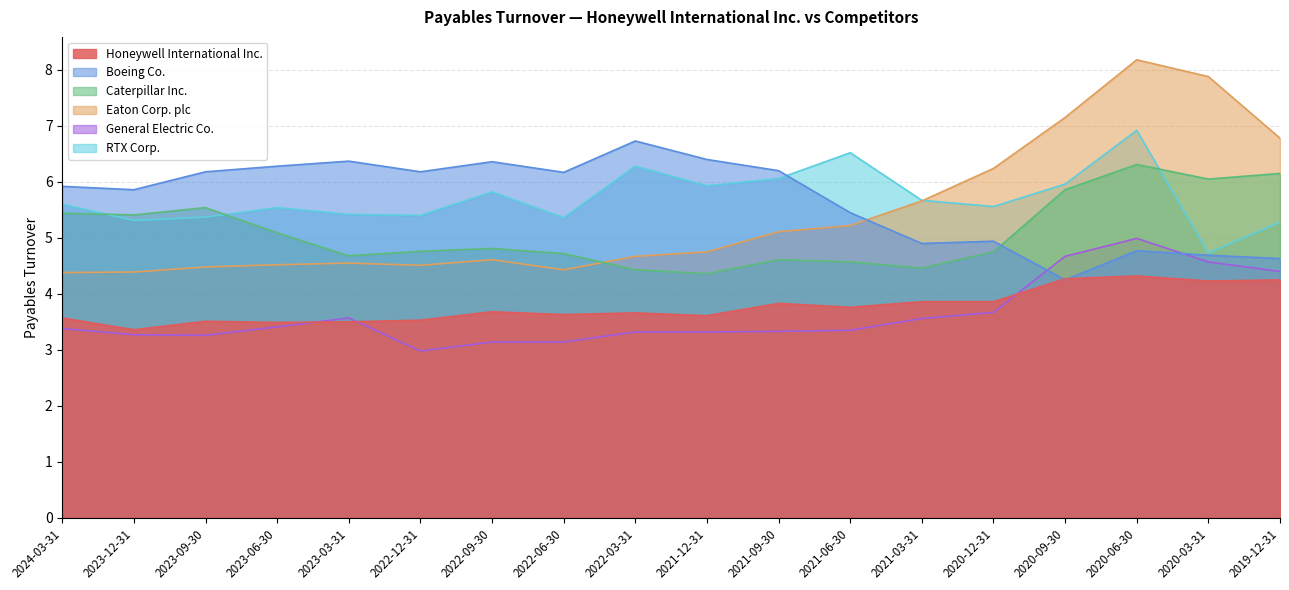

True or false: Honeywell International Inc. has a value of 3.5 at 2022-12-31.

True